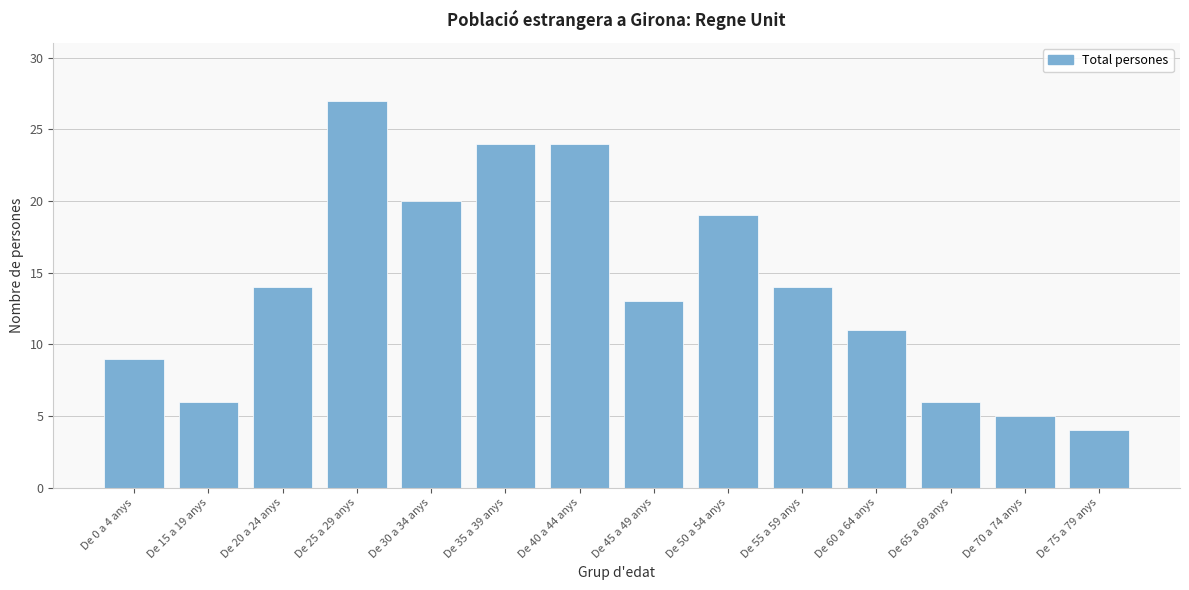

Reading right to left, extract all data points from this chart.

4	5	6	11	14	19	13	24	24	20	27	14	6	9